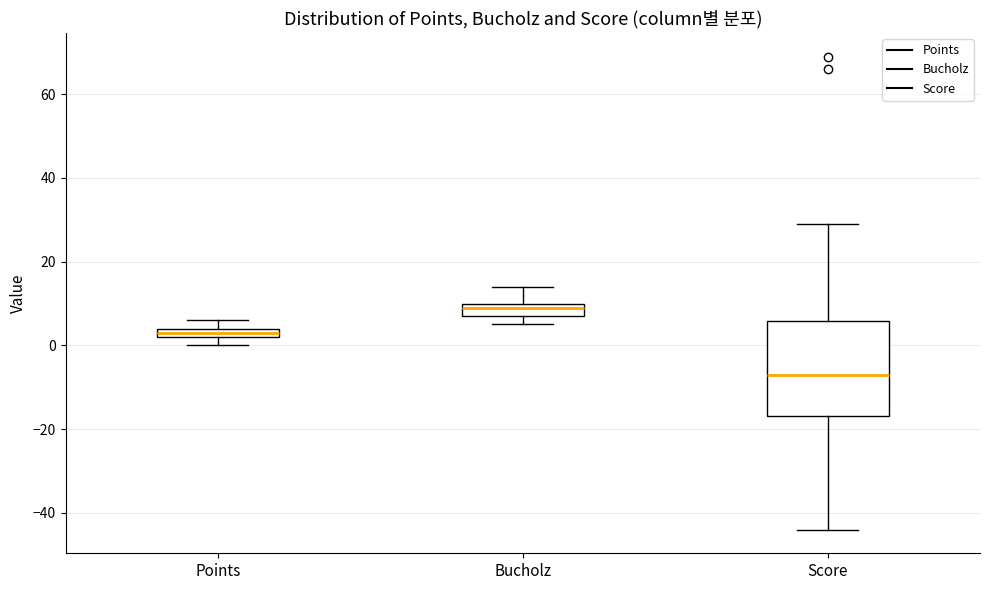

Which box has the lowest median line?

Score